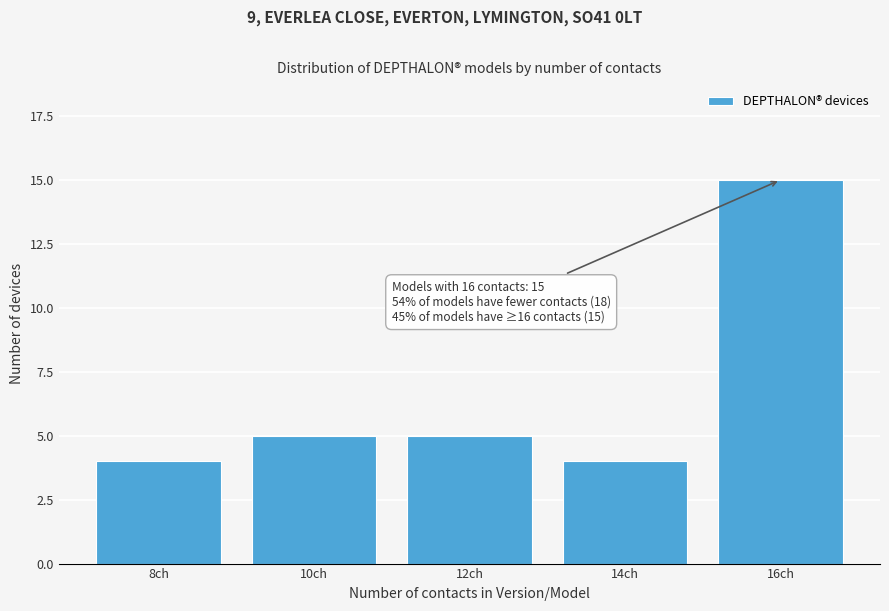

Reading left to right, list all the values displayed in this chart.

4	5	5	4	15